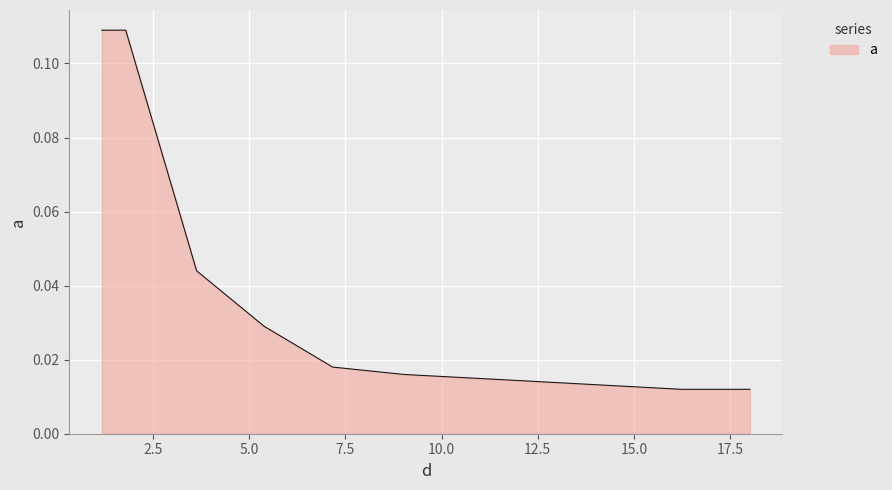

Rank the categories by value from highest to lowest.

1.178, 1.799, 3.64, 5.396, 7.173, 9.036, 10.857, 12.655, 14.433, 16.231, 18.009